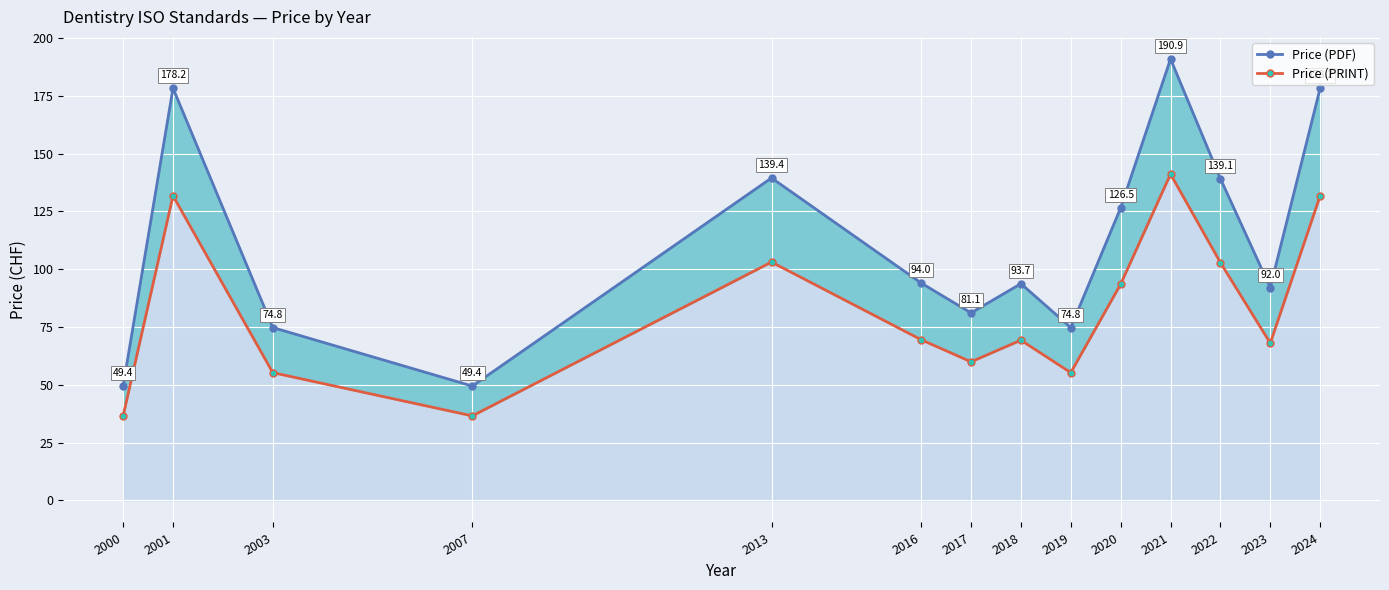

Is the value of Price (PDF) at 2021 greater than the value of Price (PRINT) at 2024?

Yes